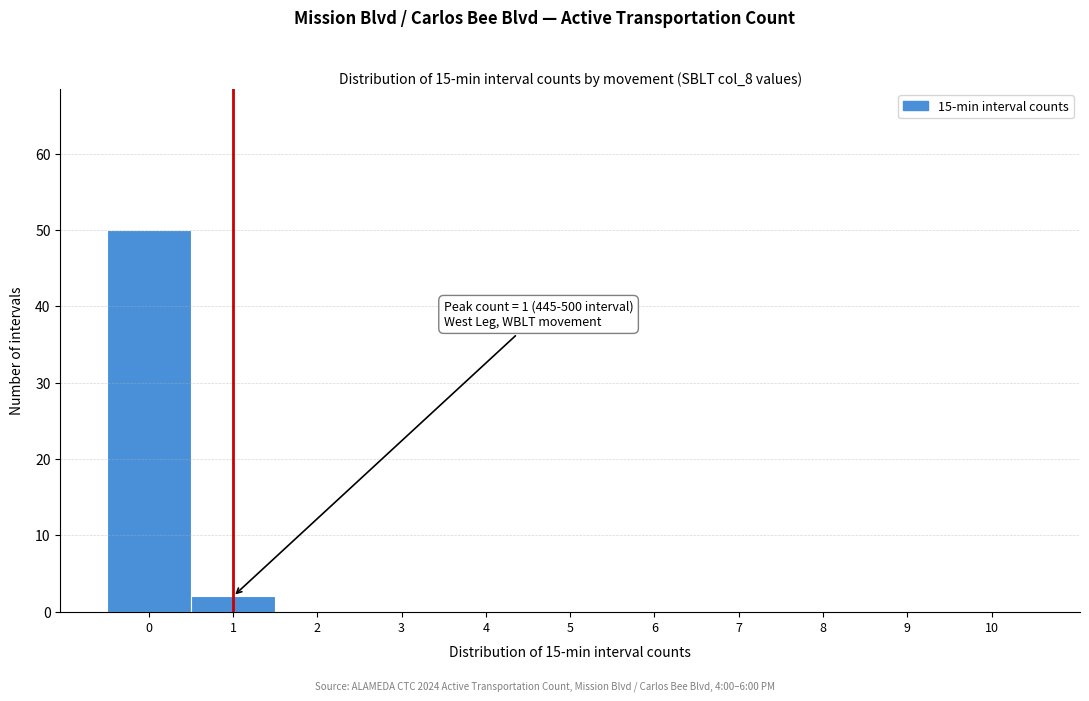

Which range on the x-axis has the tallest bar?

-0.5 to 0.5